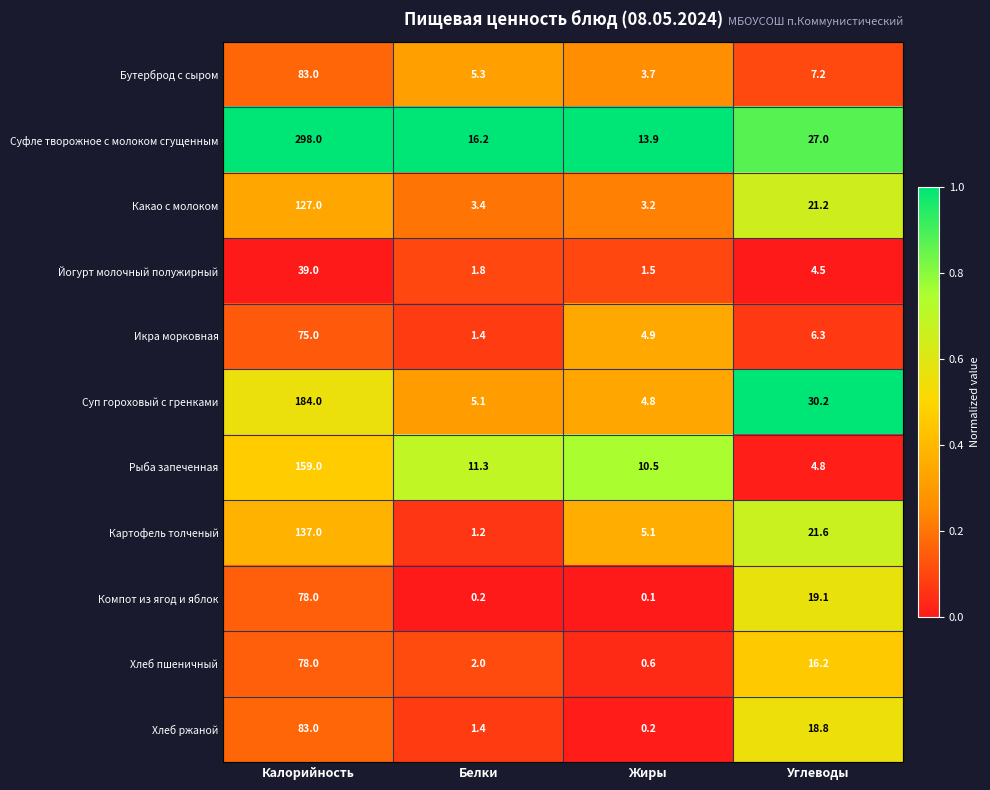

True or false: Какао с молоком has a value of 21.2 at Углеводы.

True